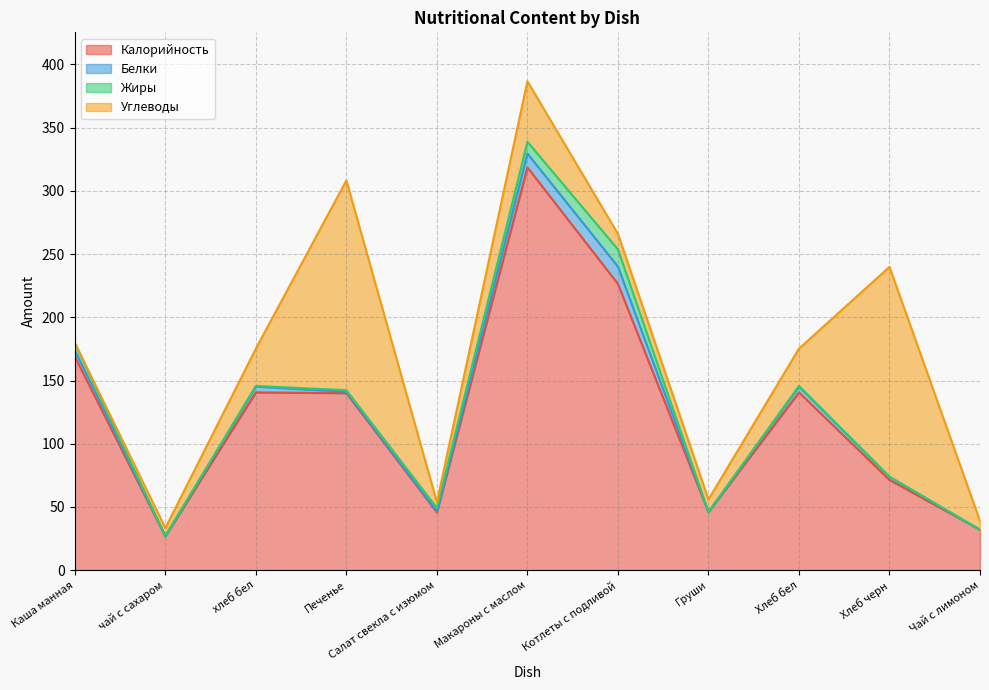

Is it true that Жиры equals 0.7 at Хлеб бел?

False